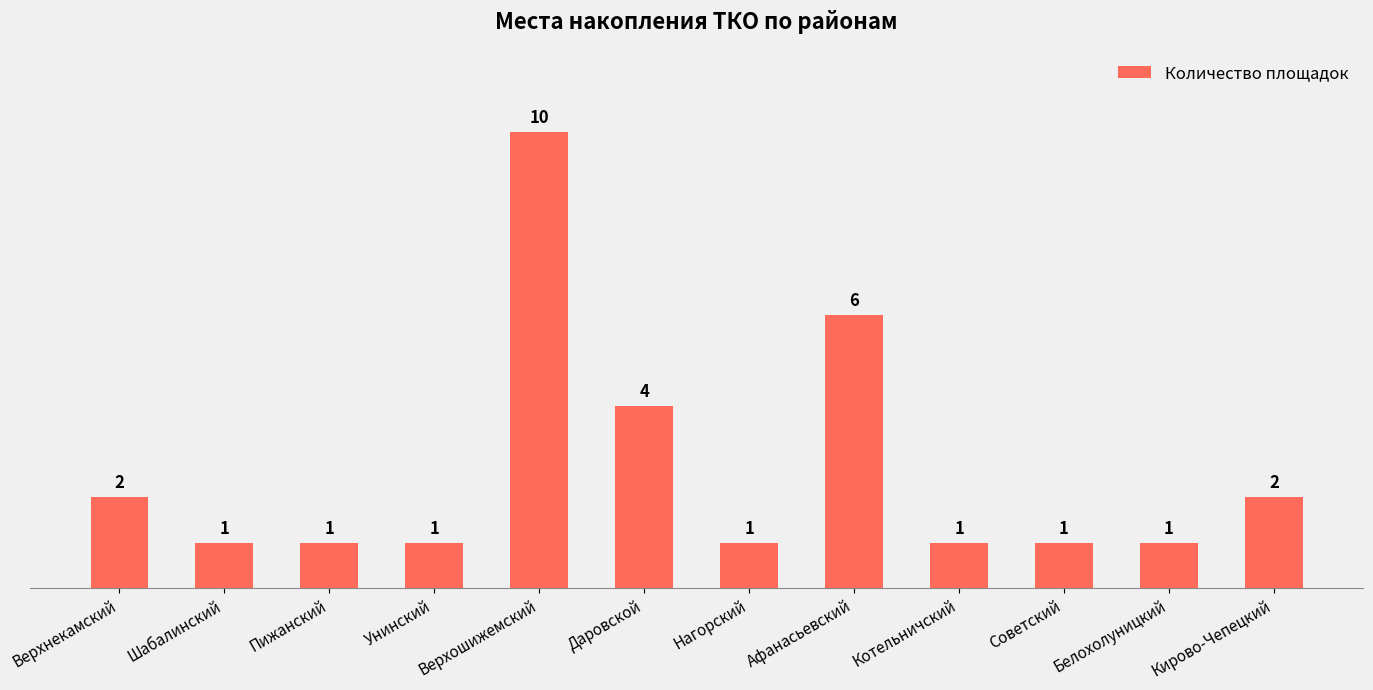

What is the sum of all values?

31